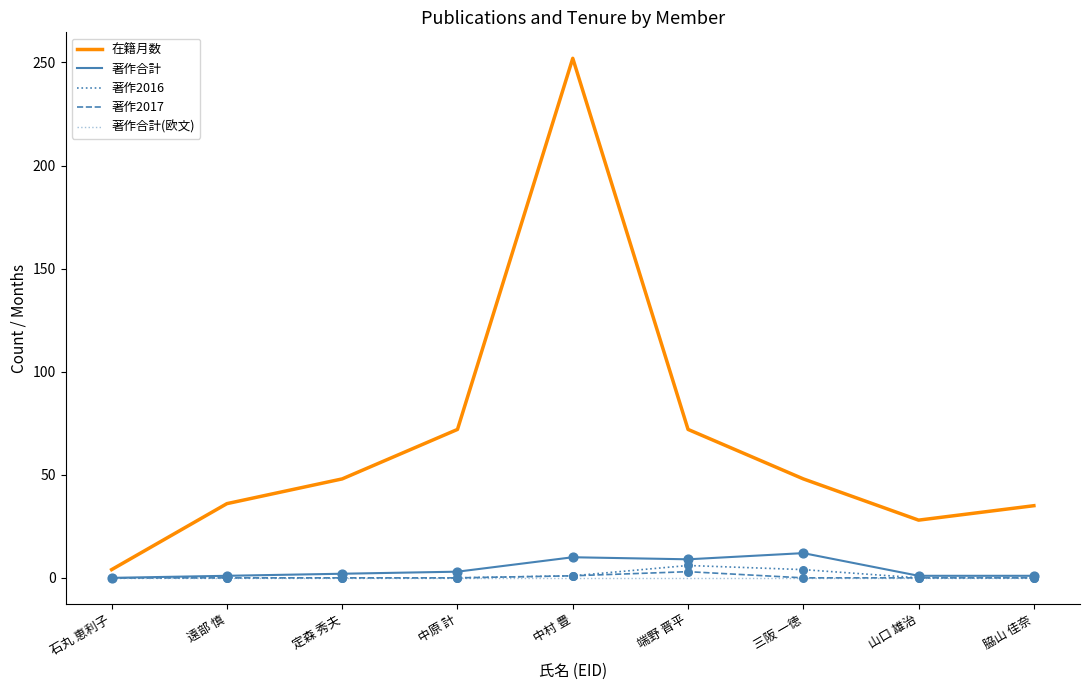

Which series has the largest total across all categories?

在籍月数